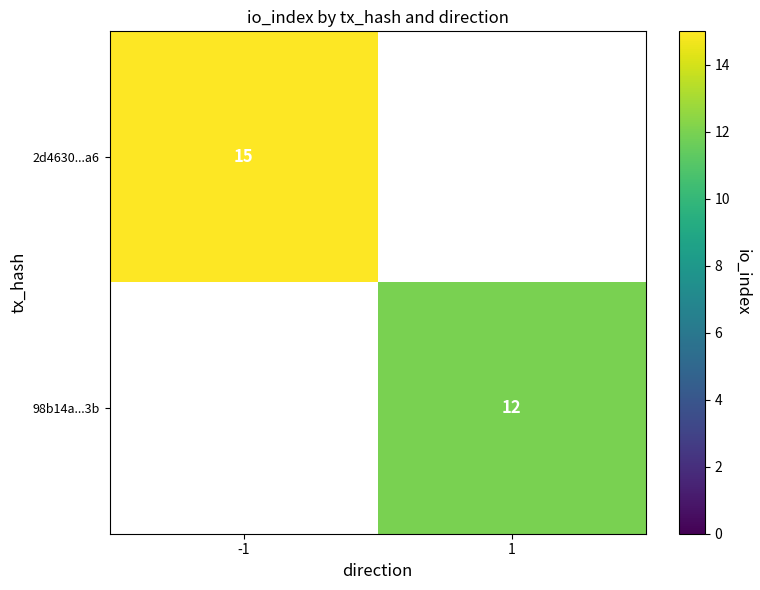

The value of 98b14a...3b at 1 is 4. True or false?

False